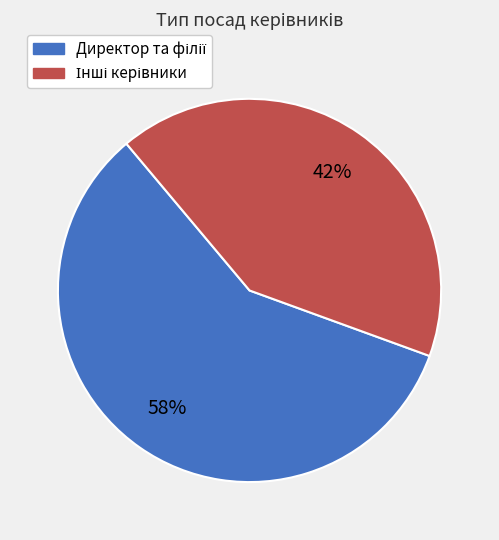

To the nearest percent, what is the average slice percentage?

50%